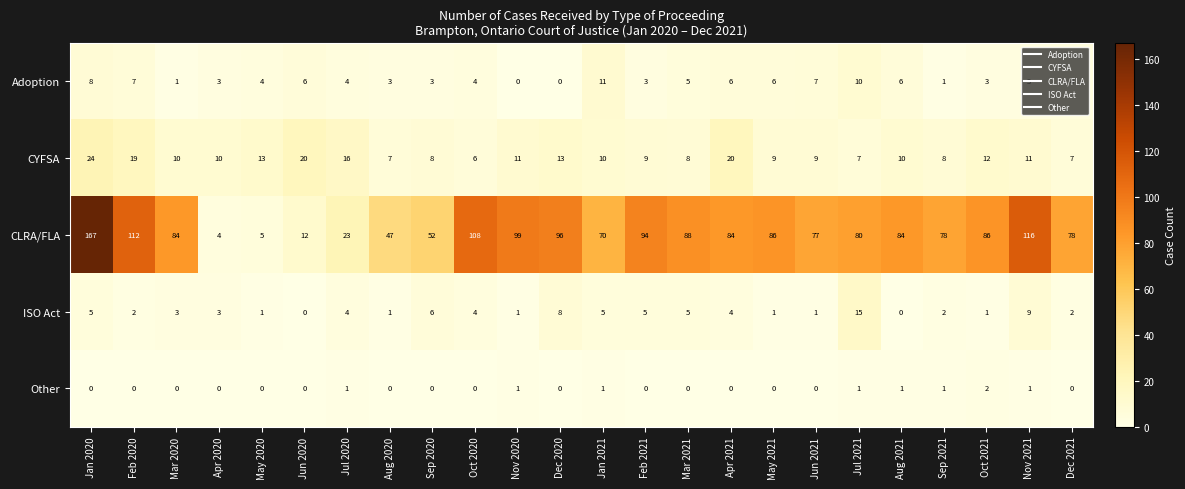

At which category is the sum across all series the highest?

Jan 2020